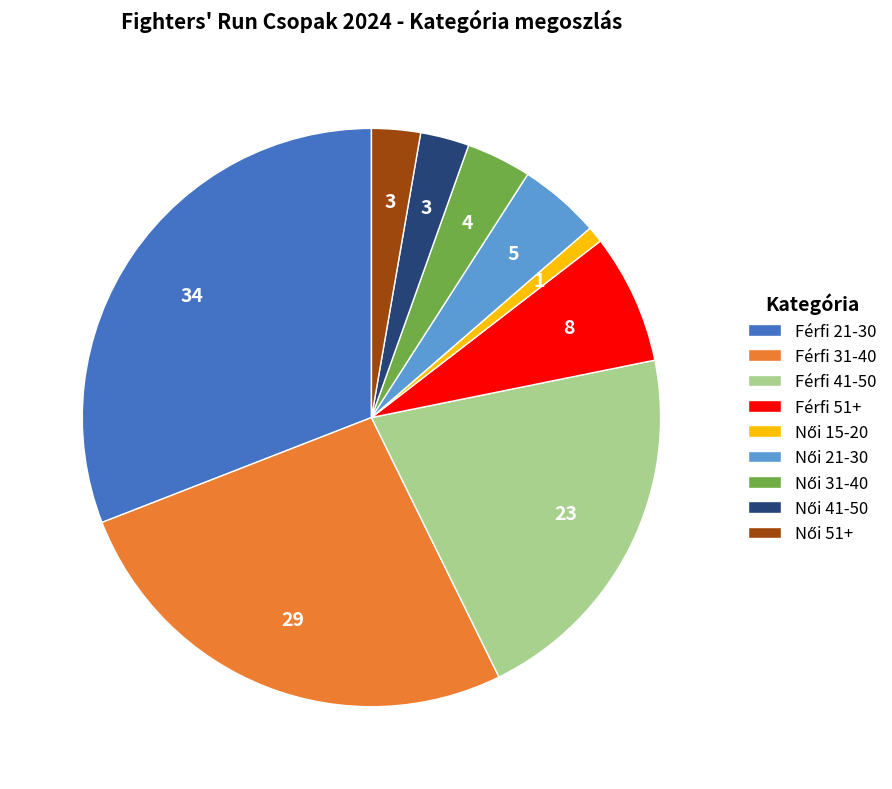

Is it true that Férfi 51+ is 18% of the pie?

False